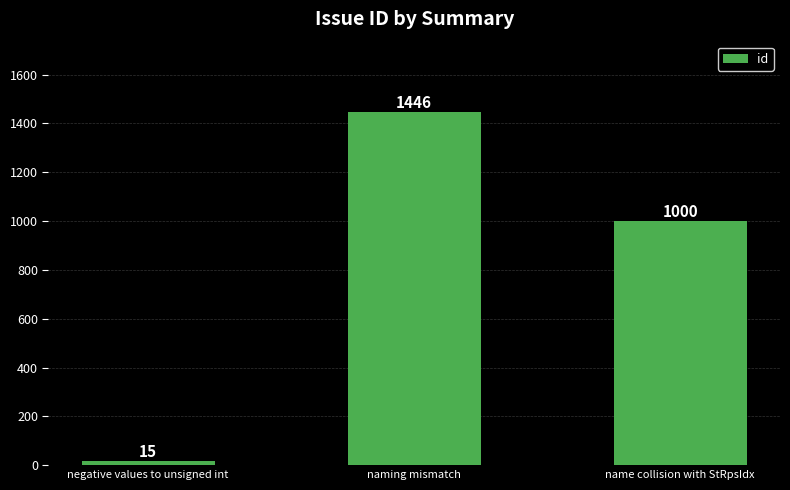

Which has a higher value, negative values to unsigned int or name collision with StRpsIdx?

name collision with StRpsIdx